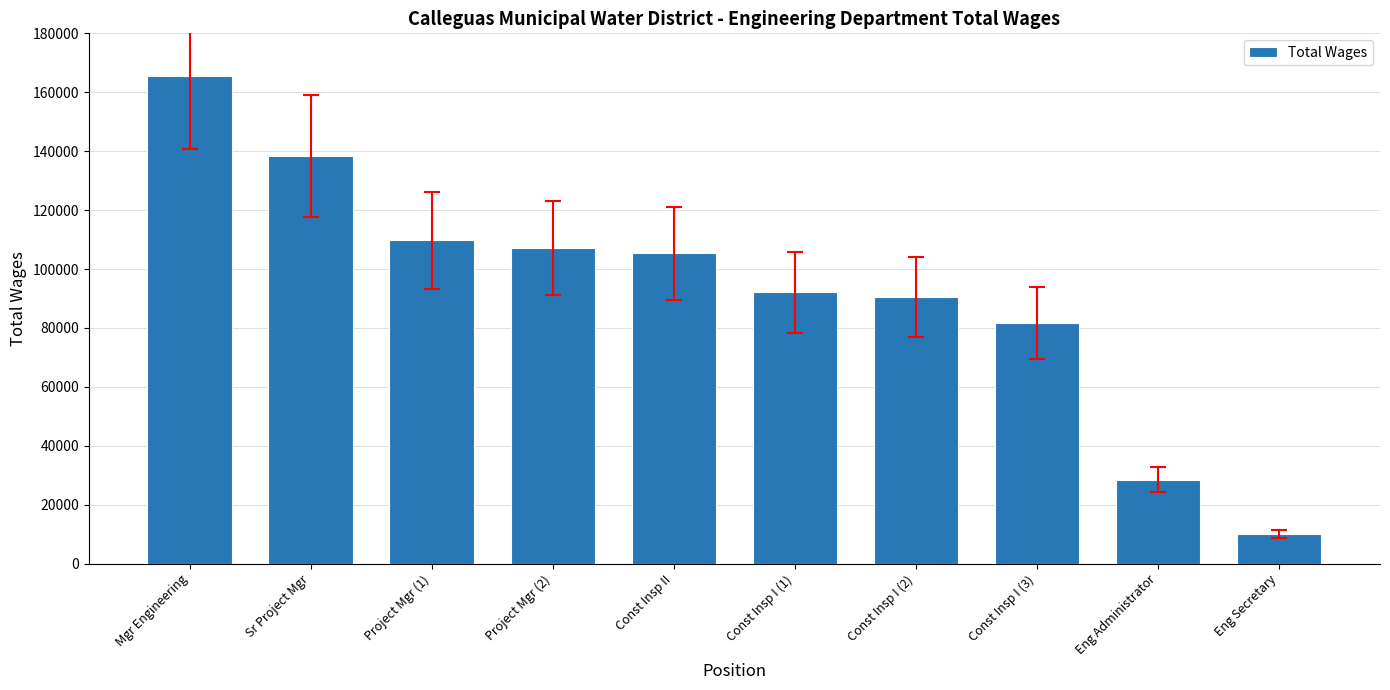

What is the greatest value displayed?

165402